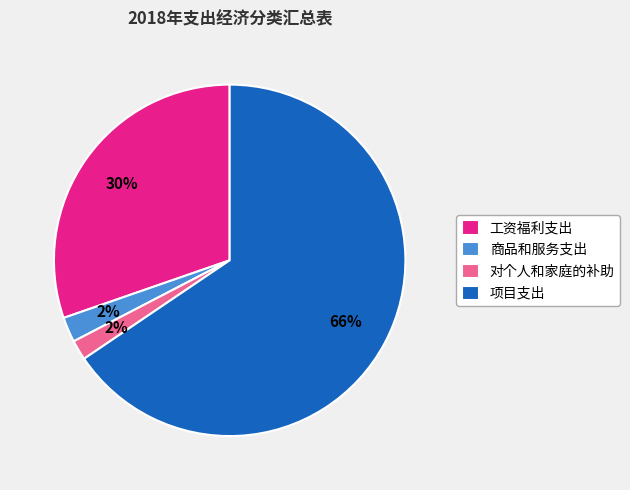

Is the sum of 商品和服务支出 and 项目支出 greater than half?

Yes